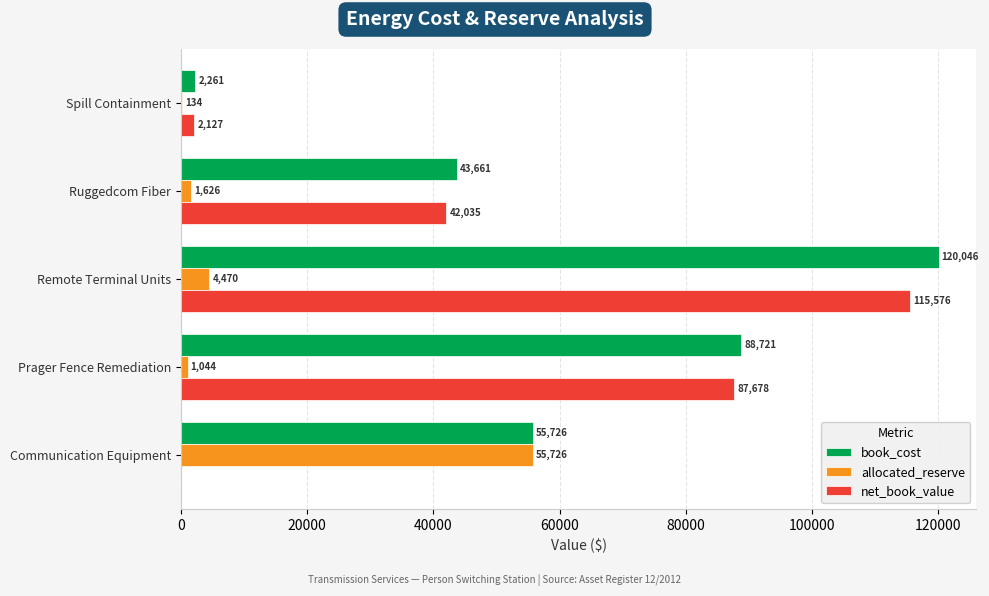

Between Ruggedcom Fiber and Spill Containment, which series saw the biggest shift?

book_cost